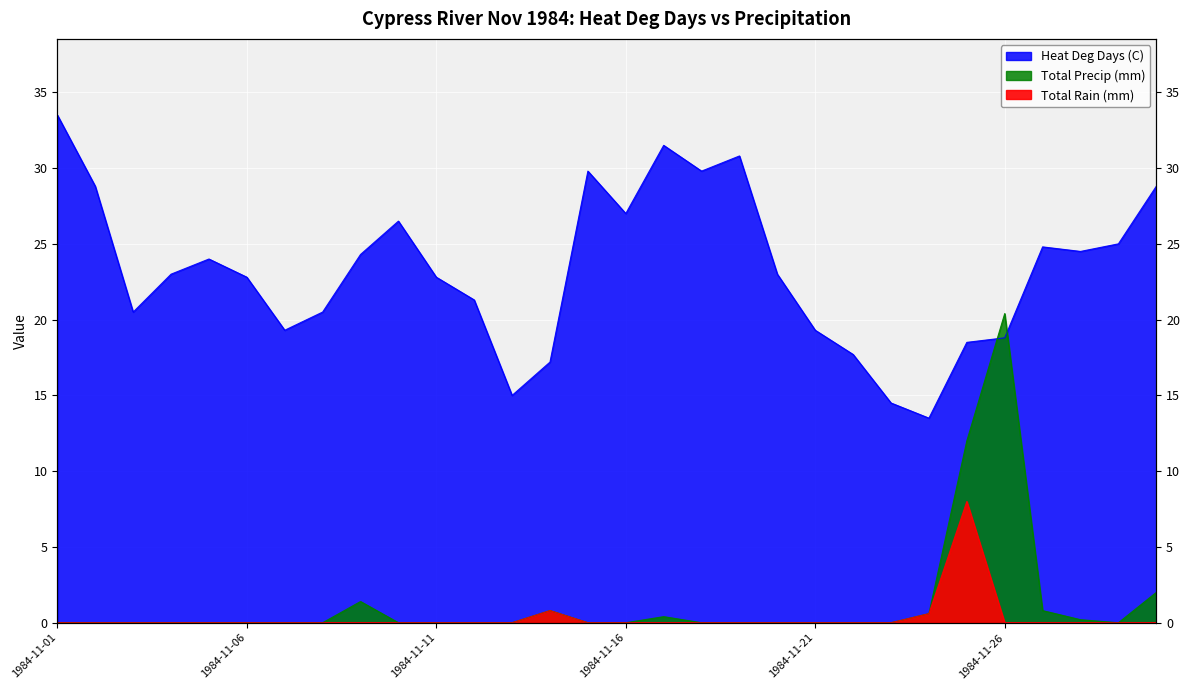

How many positive values does the Total Precip (mm) series have?

9